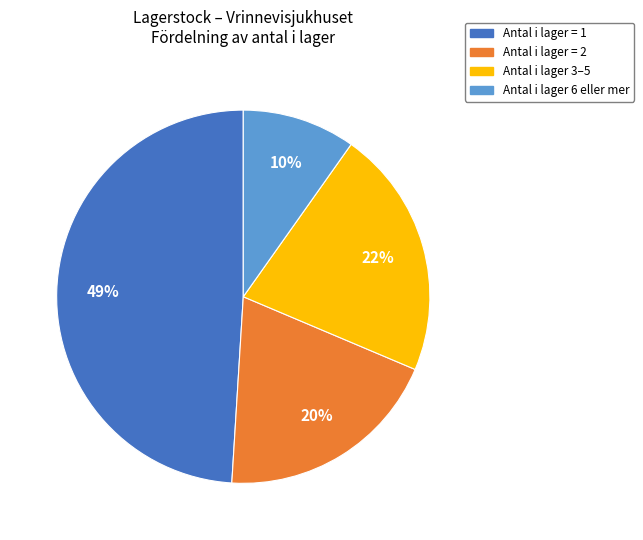

To the nearest percent, what is the difference between the largest and smallest slice percentages?

39%